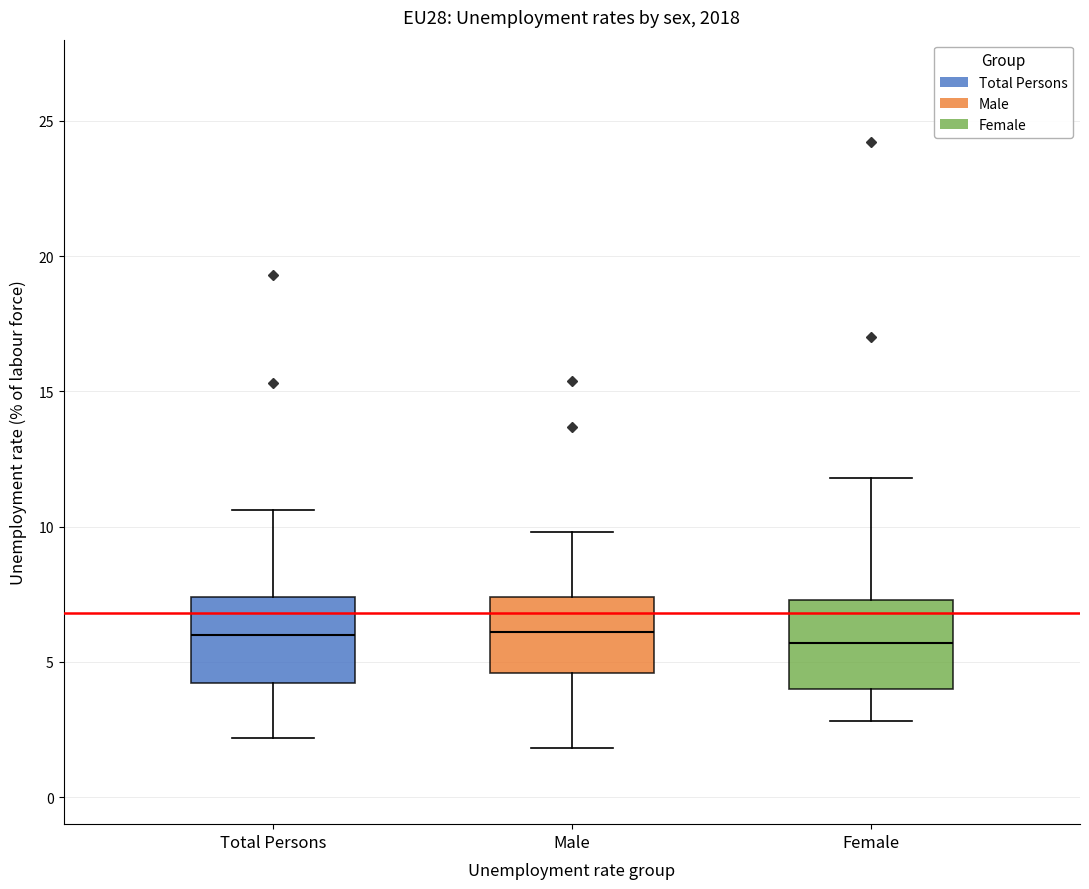

Reading left to right, transcribe this box plot: for each box, give where its median line is, the range the box spans, and where its two whiskers end, as read against the y-axis. The values are not printed on the chart, so give them approximately, as read against the axis.

Total Persons: median 6.0, box 4.0 to 7.5, whiskers 2.0 to 10.5
Male: median 6.0, box 4.5 to 7.5, whiskers 2.0 to 10.0
Female: median 5.5, box 4.0 to 7.5, whiskers 3.0 to 12.0